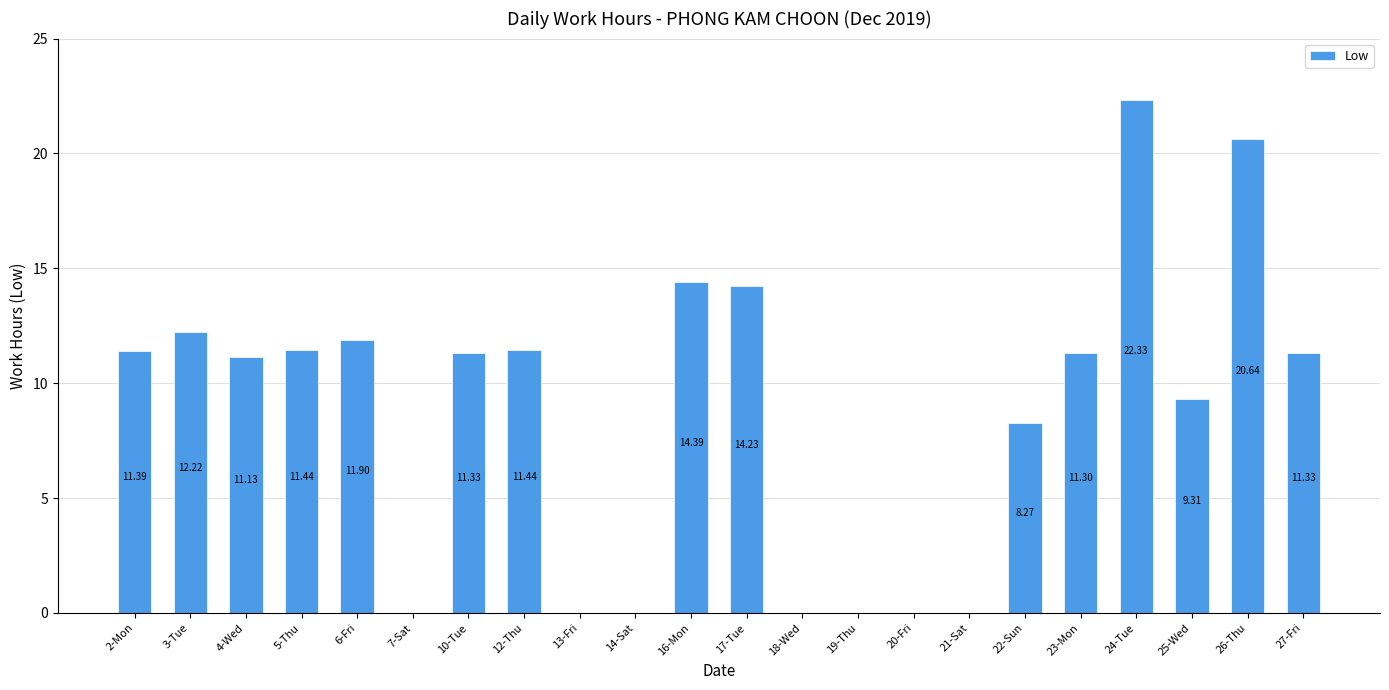

How many values exceed 11?

13